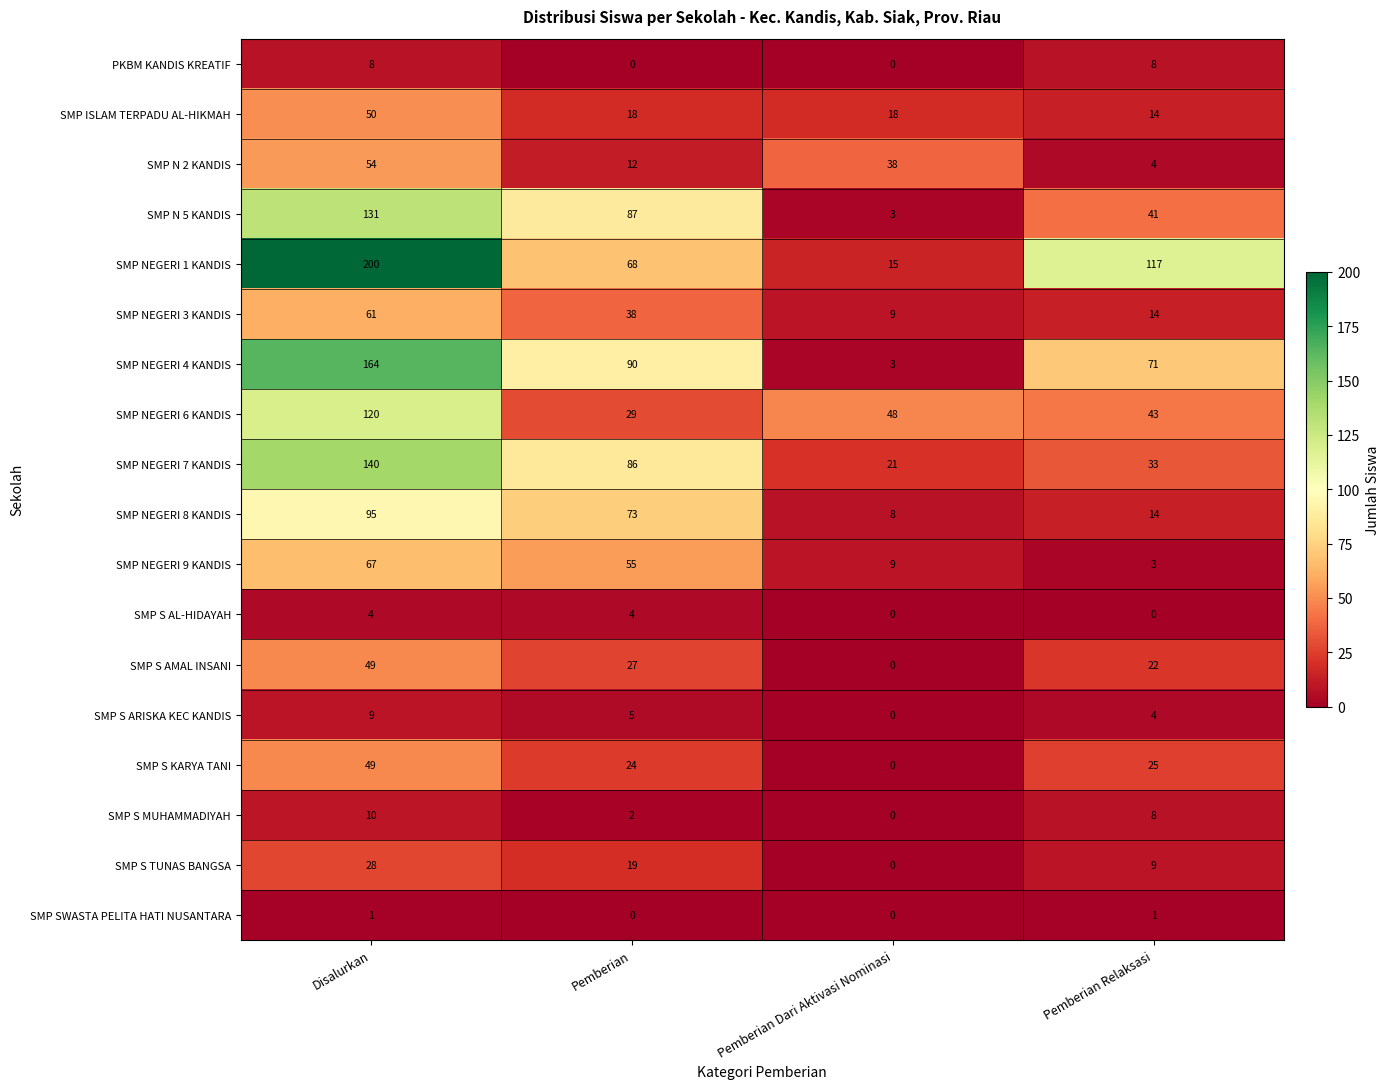

The value of SMP N 5 KANDIS at Disalurkan is 27. True or false?

False